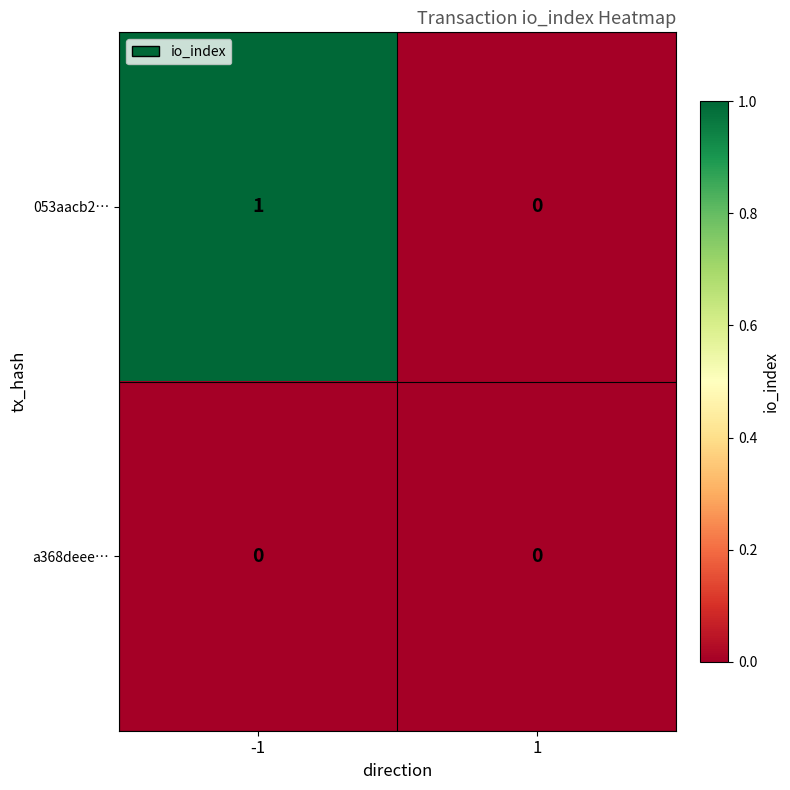

Is the value of a368deee… at -1 greater than the value of 053aacb2… at -1?

No